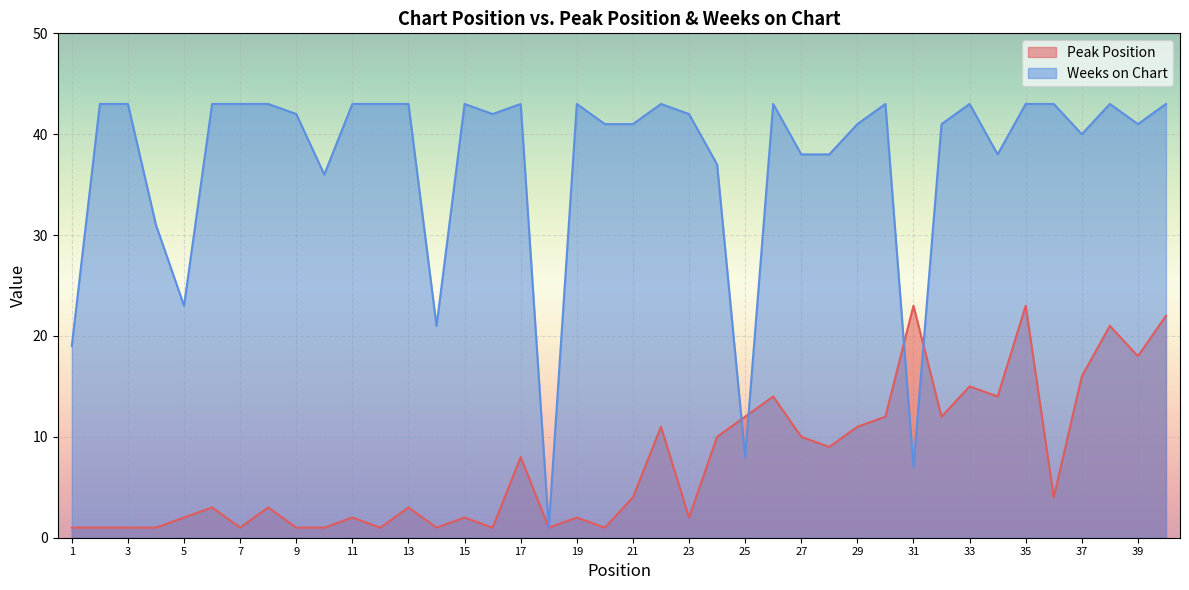

What is the average value of the Peak Position series?

8